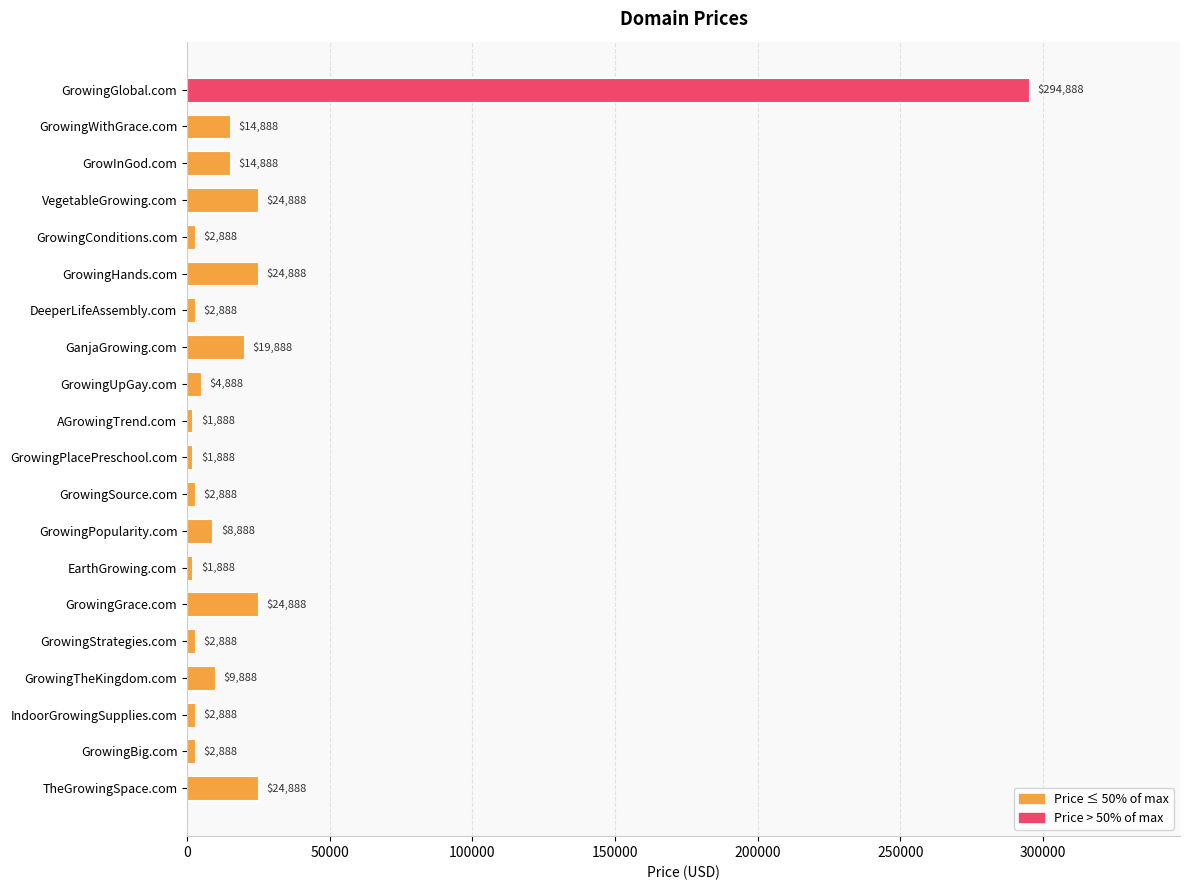

Does the chart contain any negative values?

No